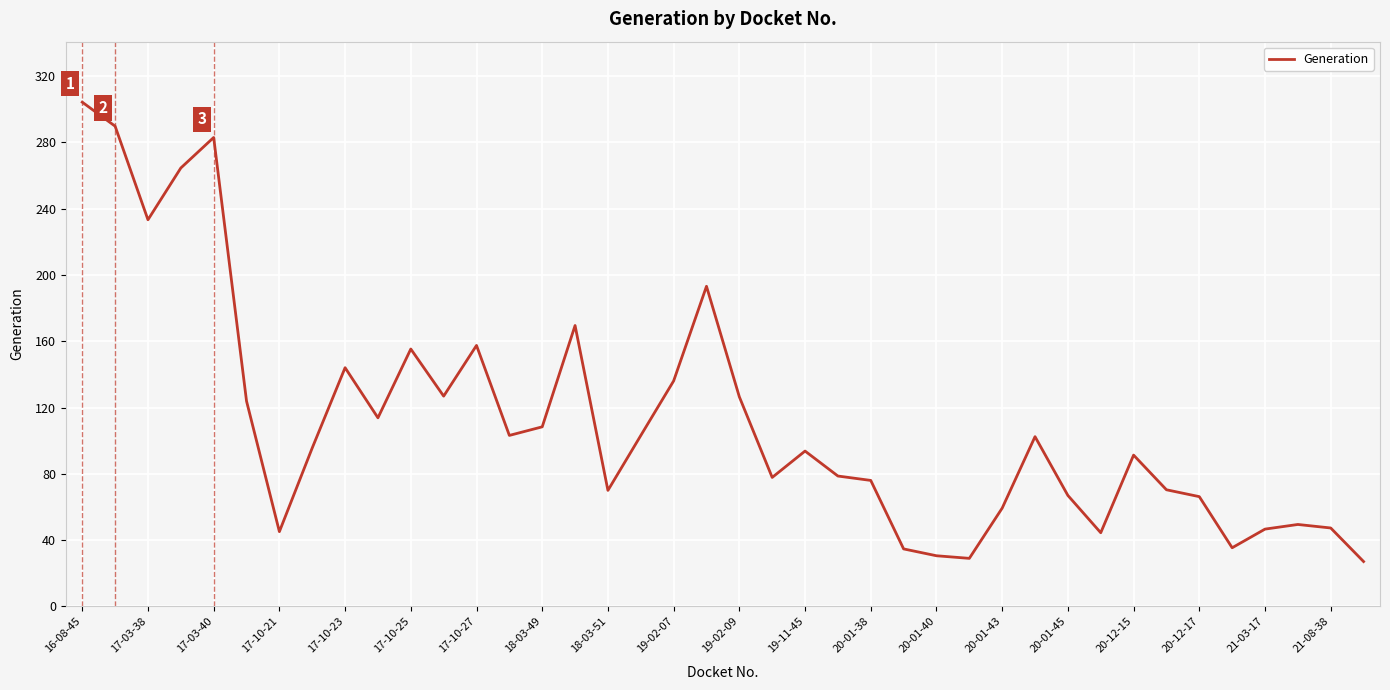

What is the difference between the maximum and minimum values?

277.2